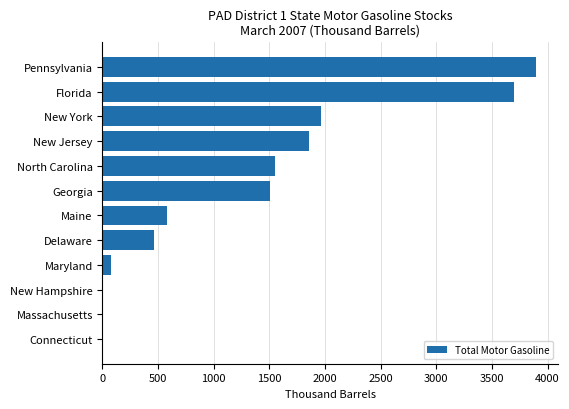

Are the bars horizontal?

Yes